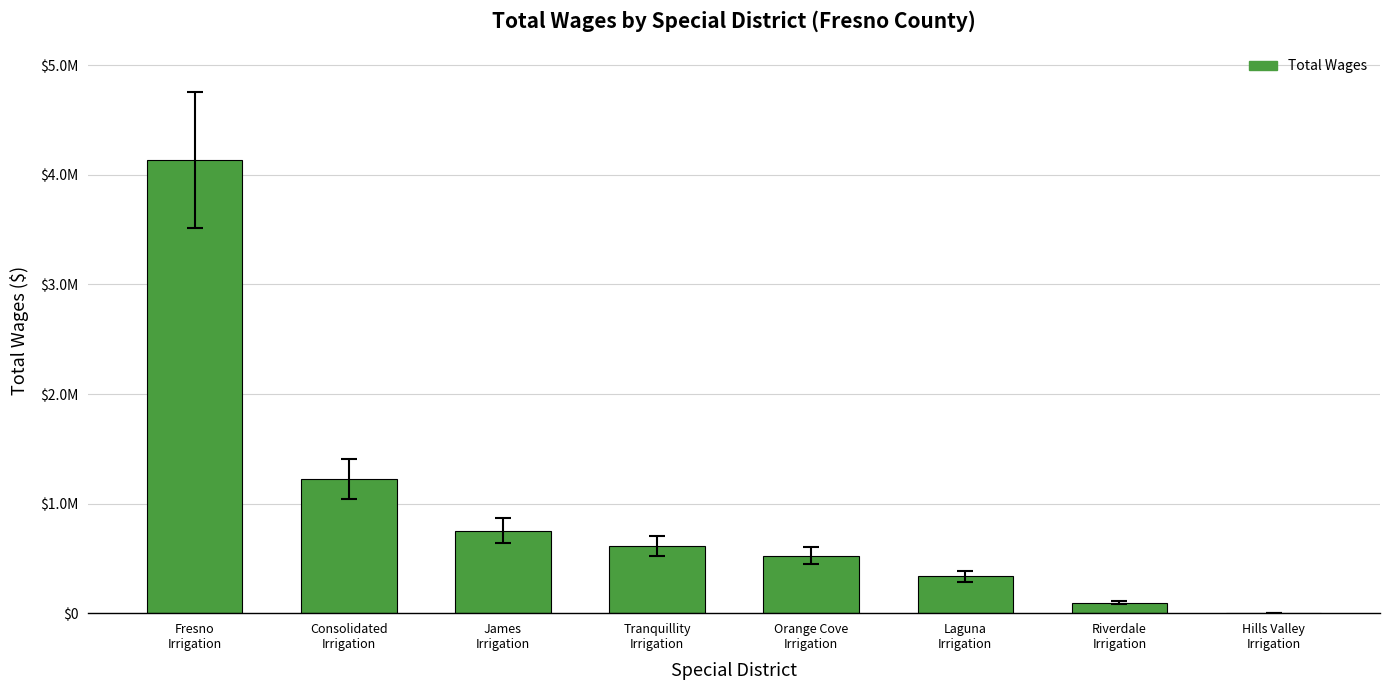

Rank the categories by value from highest to lowest.

Fresno
Irrigation, Consolidated
Irrigation, James
Irrigation, Tranquillity
Irrigation, Orange Cove
Irrigation, Laguna
Irrigation, Riverdale
Irrigation, Hills Valley
Irrigation